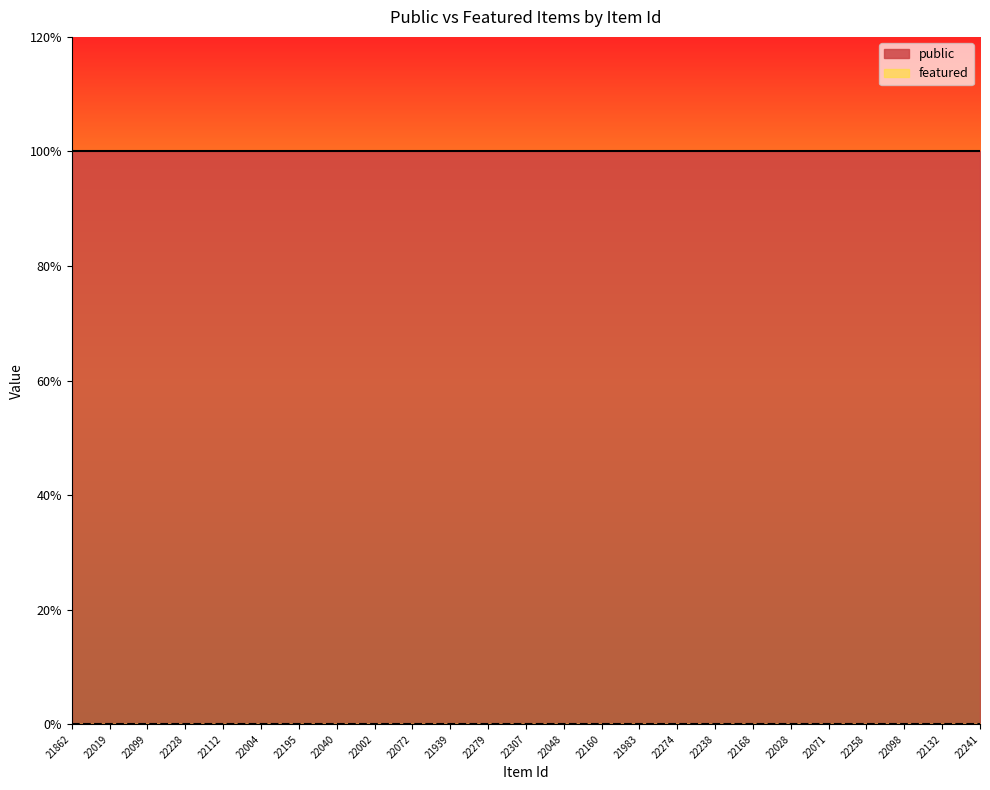

At which category is the sum across all series the highest?

21862